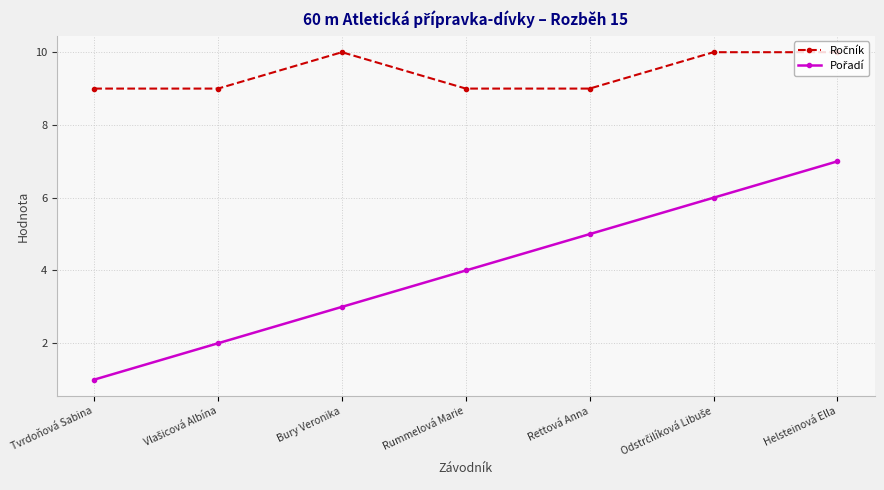

What is the total value across all series at Helsteinová Ella?

17